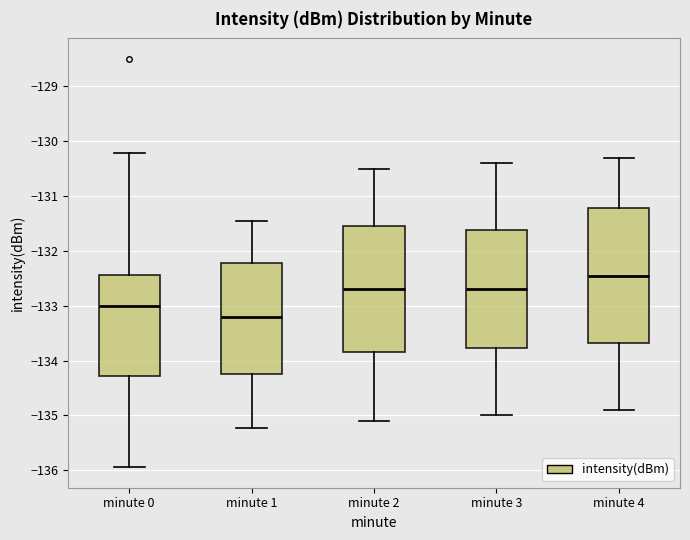

Where does the upper whisker of the box for minute 4 end on the y-axis? The values are not printed on the chart, so give them approximately, as read against the axis.

-130.3